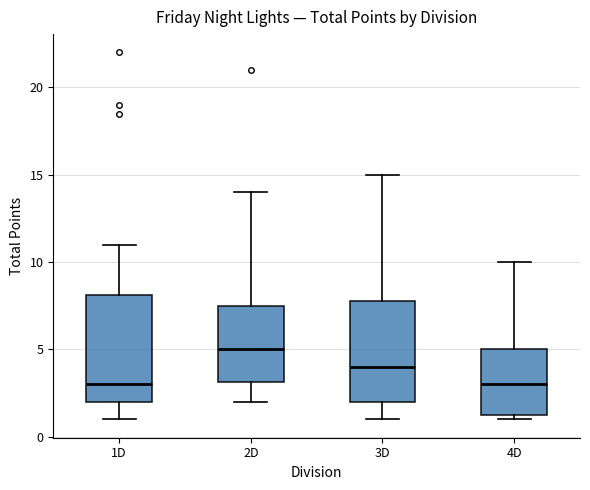

Reading left to right, read every box against the y-axis: the position of its median line, the range the box covers, and the ends of its whiskers. The values are not printed on the chart, so give them approximately, as read against the axis.

1D: median 3.0, box 2.0 to 8.0, whiskers 1.0 to 11.0
2D: median 5.0, box 3.0 to 7.5, whiskers 2.0 to 14.0
3D: median 4.0, box 2.0 to 8.0, whiskers 1.0 to 15.0
4D: median 3.0, box 1.5 to 5.0, whiskers 1.0 to 10.0